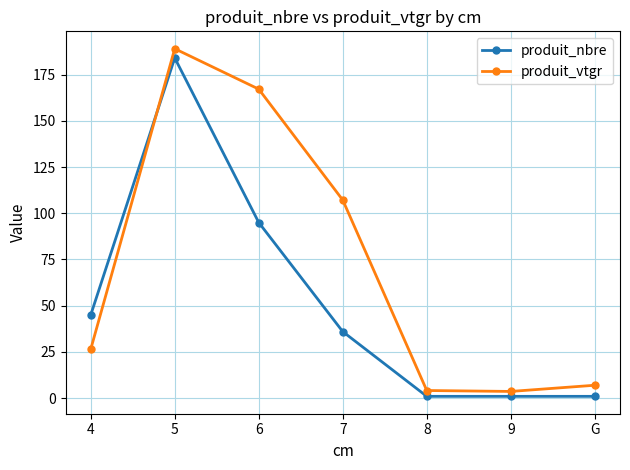

Which series ends up on top after the final intersection of produit_vtgr and produit_nbre?

produit_vtgr